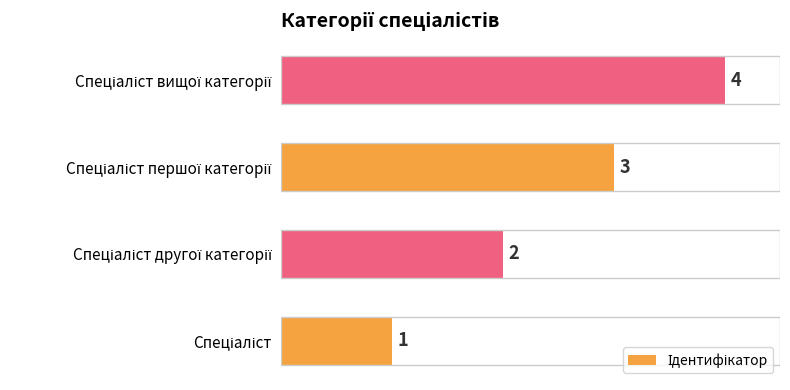

What is the greatest value displayed?

4